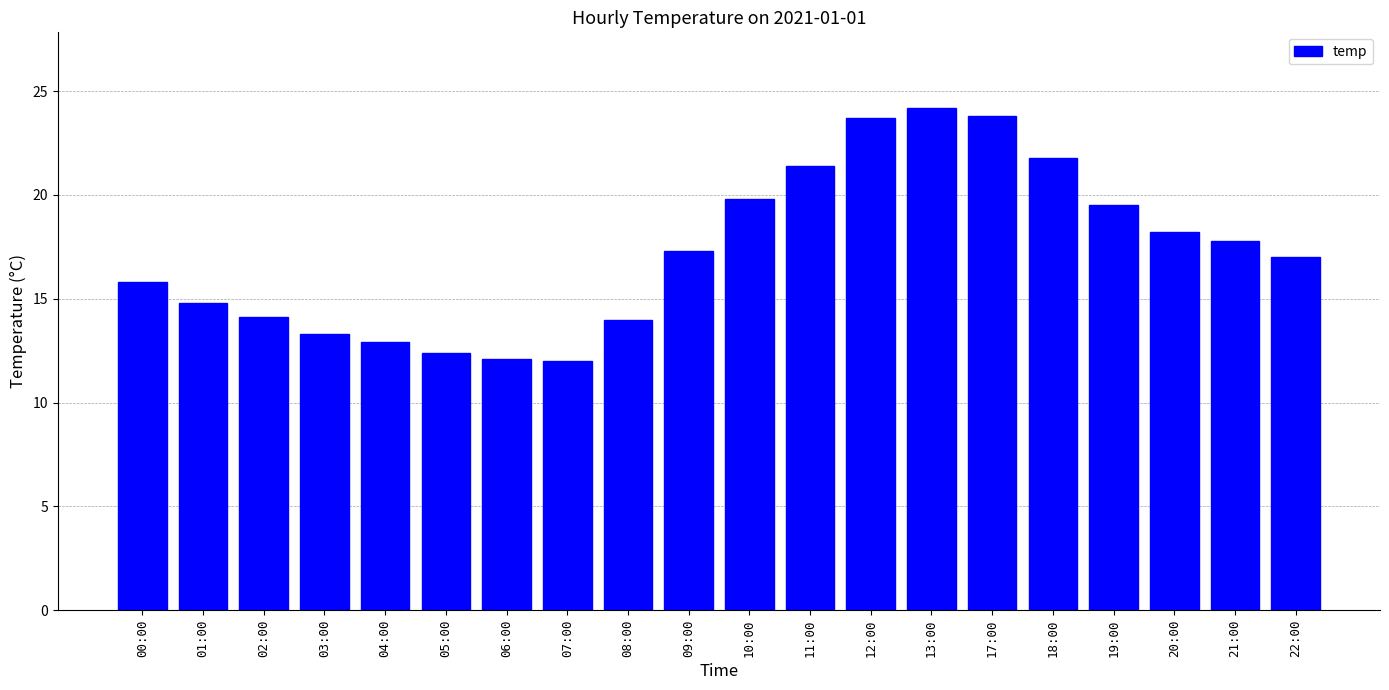

Is it true that the value at 17:00 is 23.8?

True